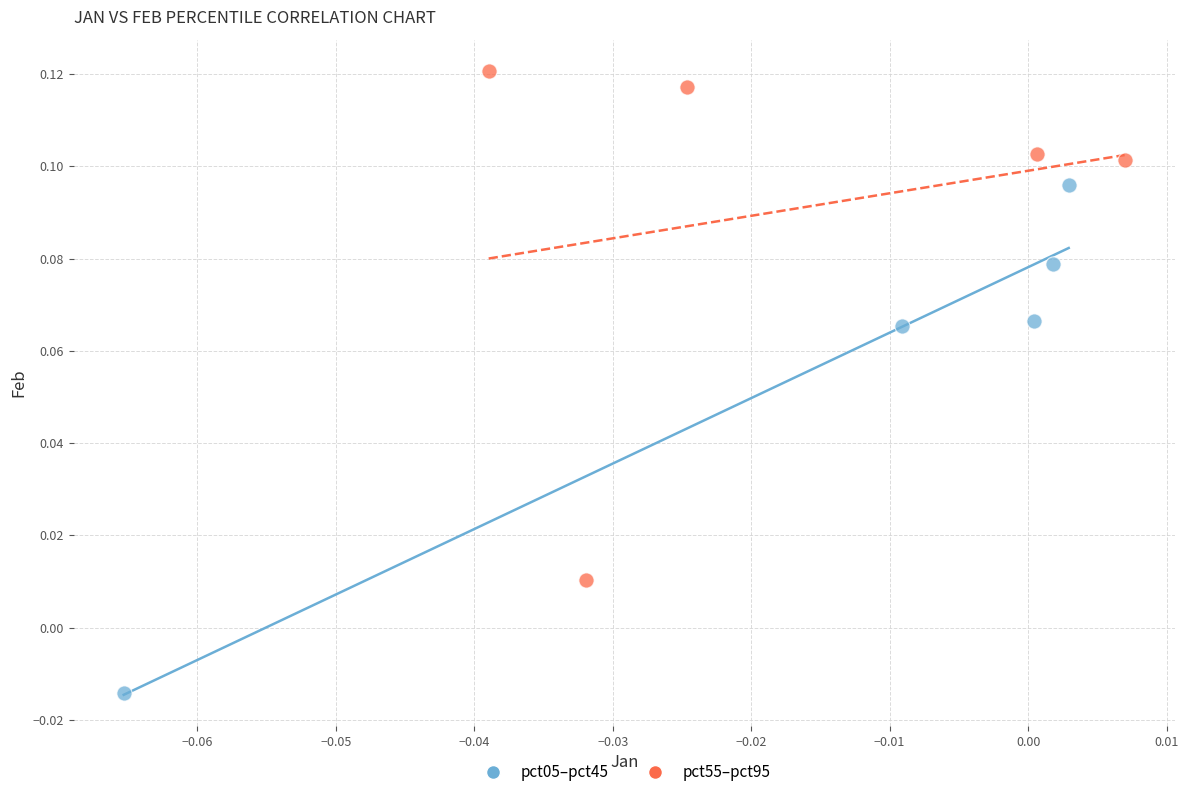

What are all the series names shown in the legend?

pct05–pct45, pct55–pct95